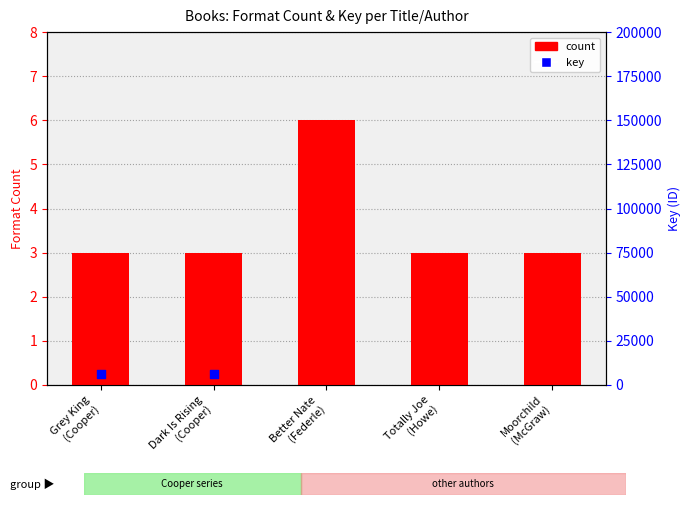

Is the value of count at Better Nate
(Federle) greater than the value of key at Grey King
(Cooper)?

No